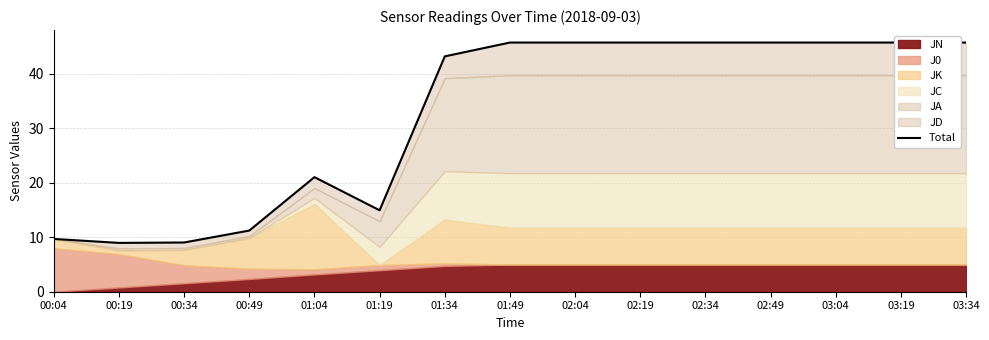

What is the label of the 12th point from the right?

00:49